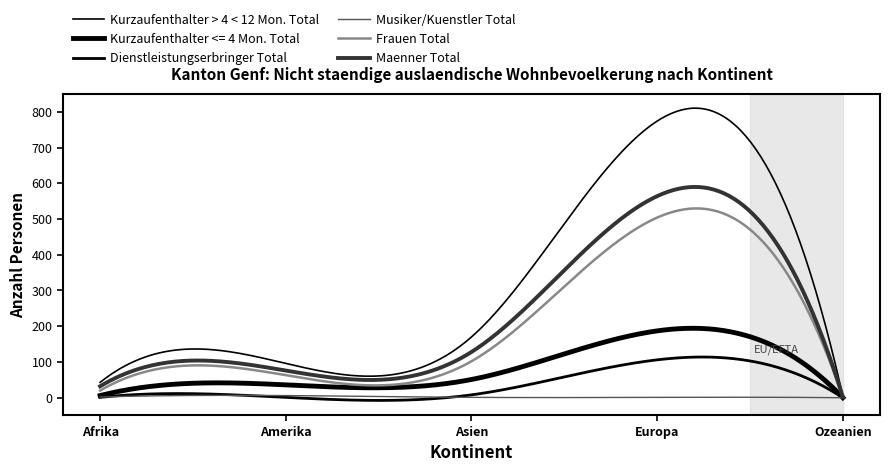

Does the chart have visible grid lines?

No